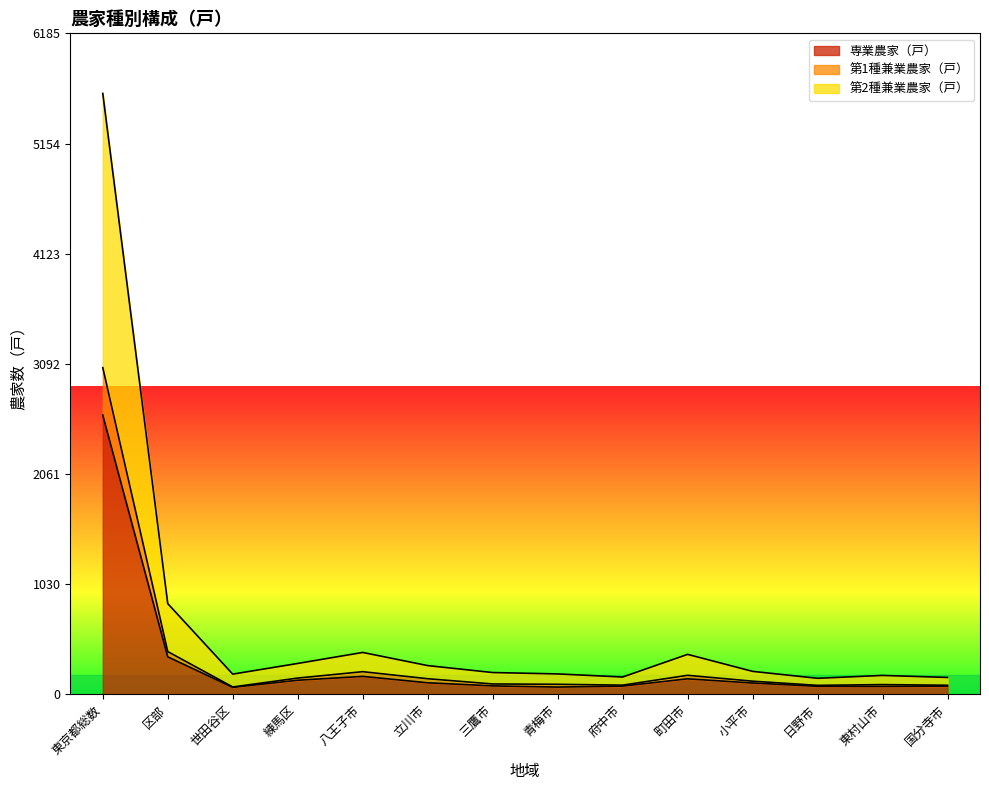

What are all the series names shown in the legend?

専業農家（戸）, 第1種兼業農家（戸）, 第2種兼業農家（戸）